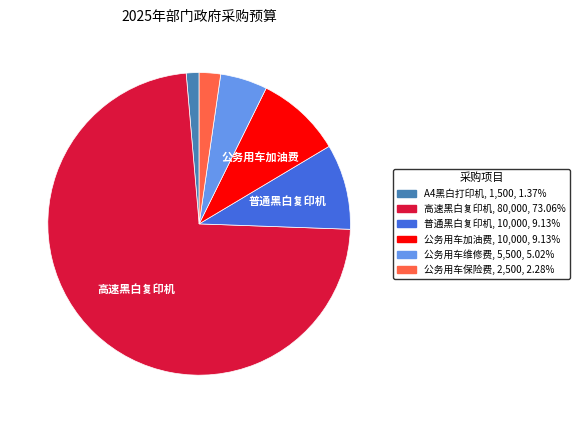

Do 公务用车保险费 and 公务用车维修费 together represent more than half of the pie?

No